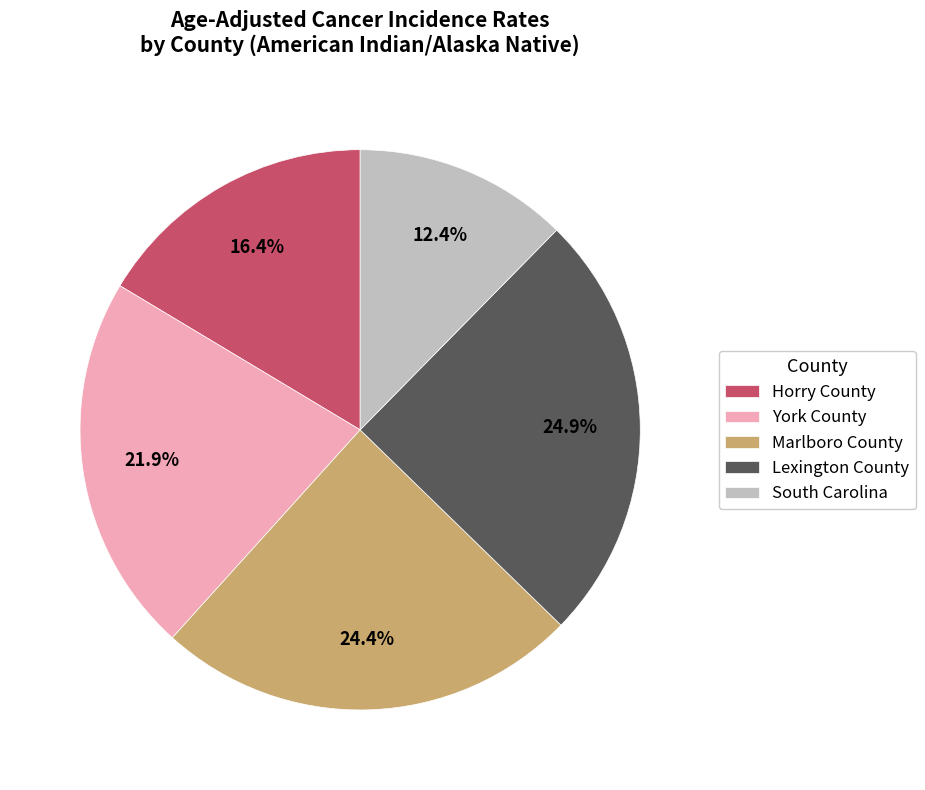

Is there a majority slice in this chart?

No